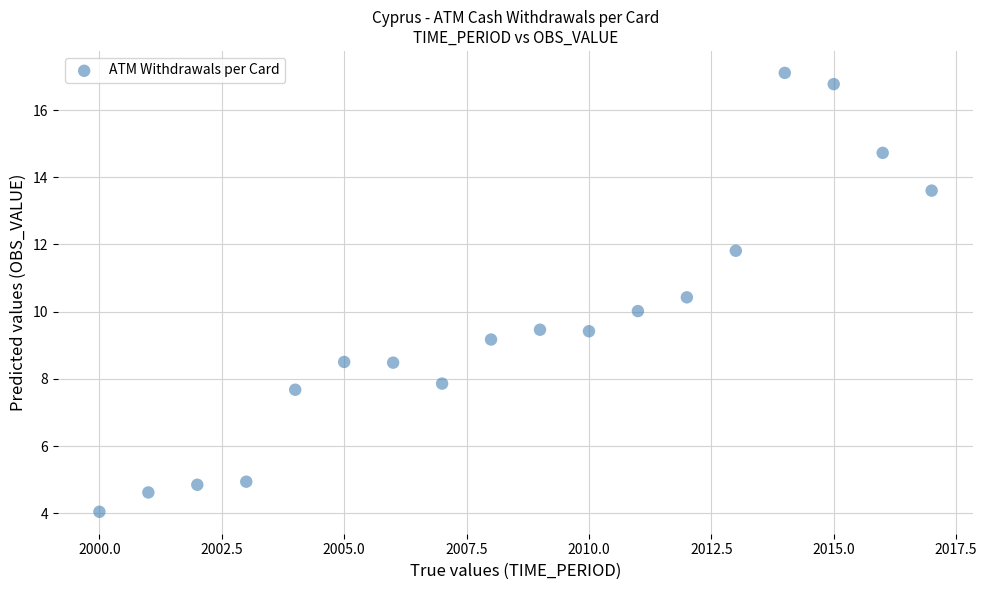

What is the range of X values (max minus min)?

17.0